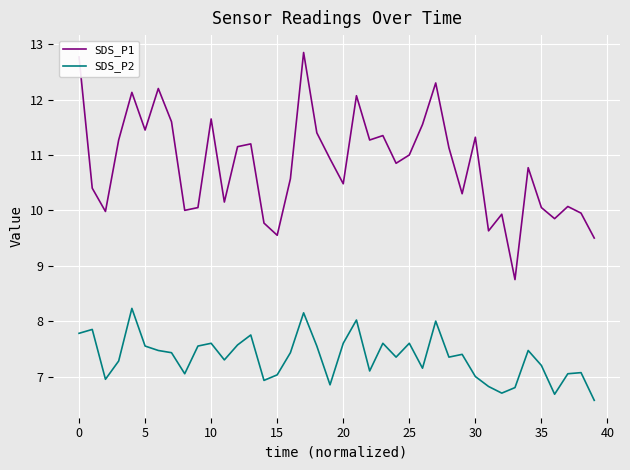

How many lines are shown in the chart?

2